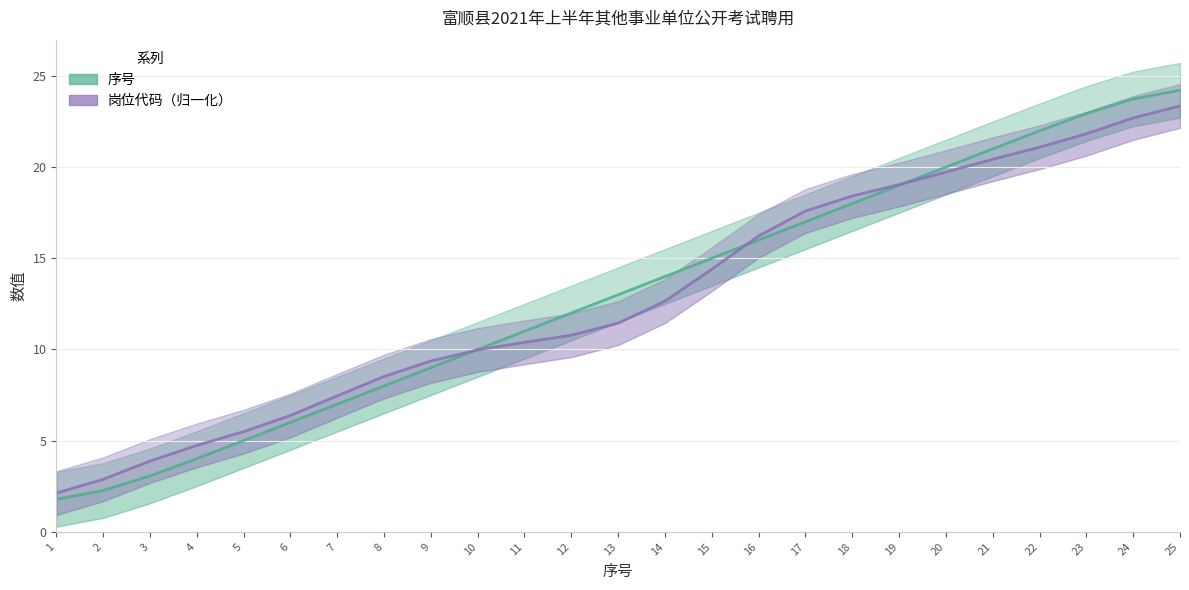

Which series changed the most between 18 and 24?

序号